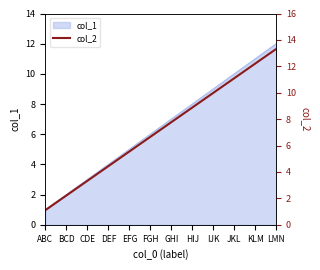

The value at FGH is 4.6. True or false?

False